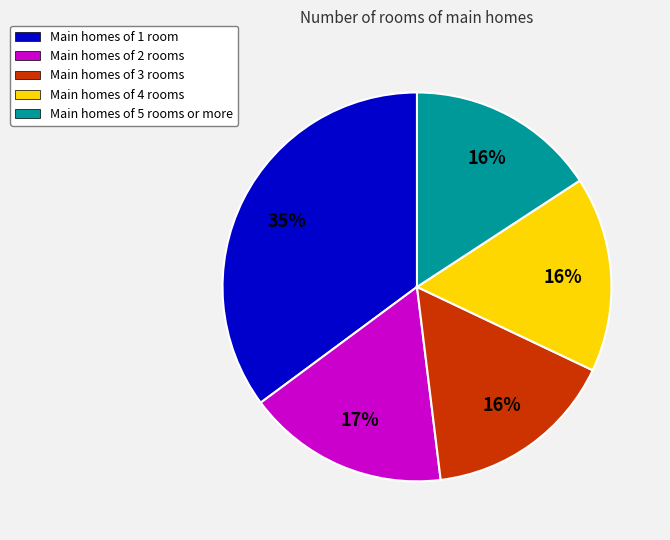

Combined, do Main homes of 1 room and Main homes of 5 rooms or more account for over 50%?

Yes